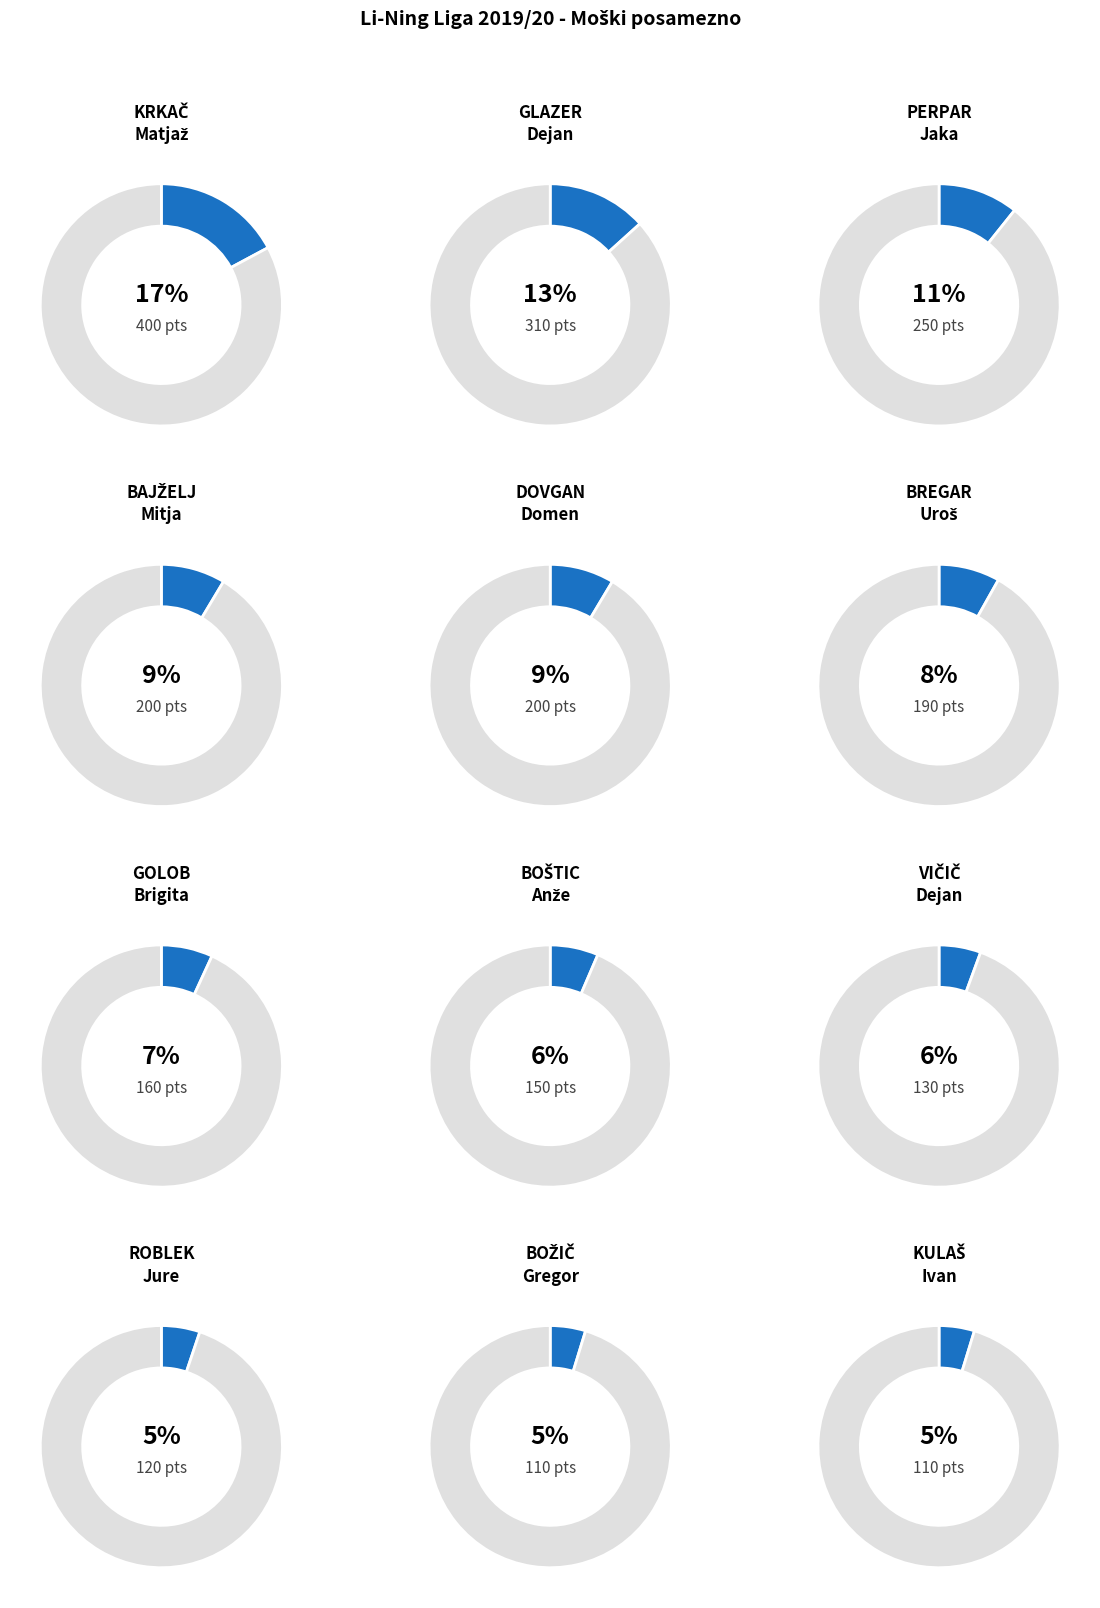

What portion of the pie excludes BOŽIČ Gregor?

95.3%